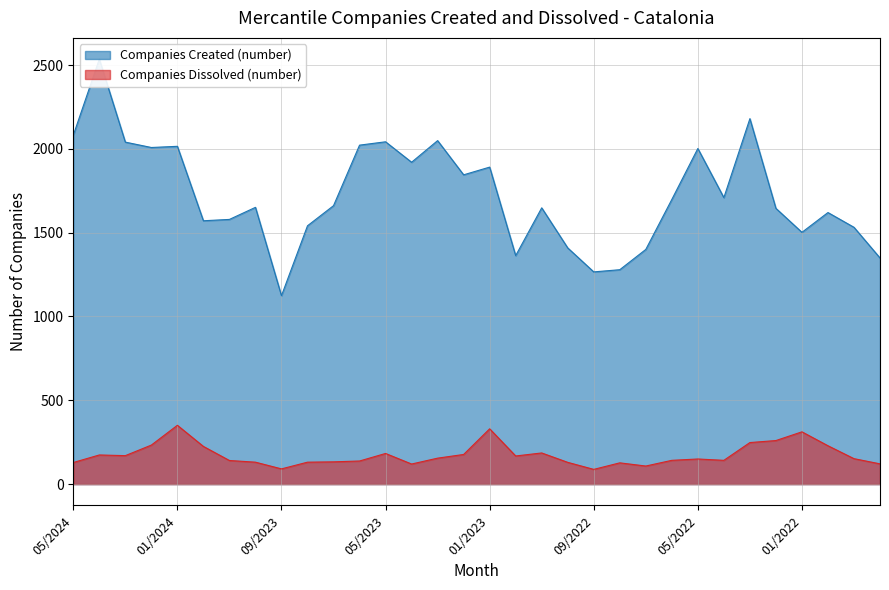

The value of Companies Created (number) at 11/2023 is 1579. True or false?

True